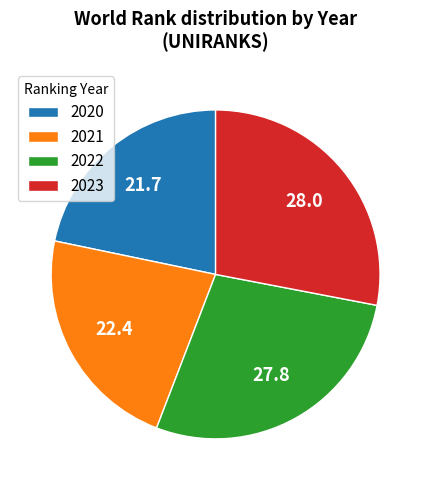

Approximately how many times larger is the value at 2021 compared to 2023?

0.8